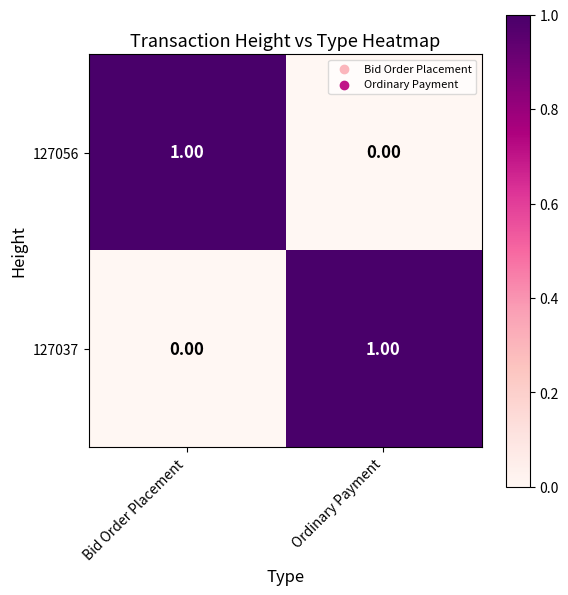

At which label does 127037 reach its minimum?

Bid Order Placement